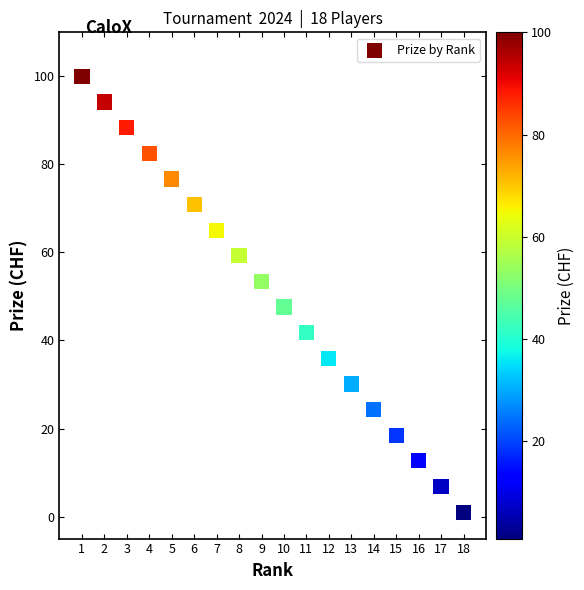

What is the range of Y values (max minus min)?

99.0